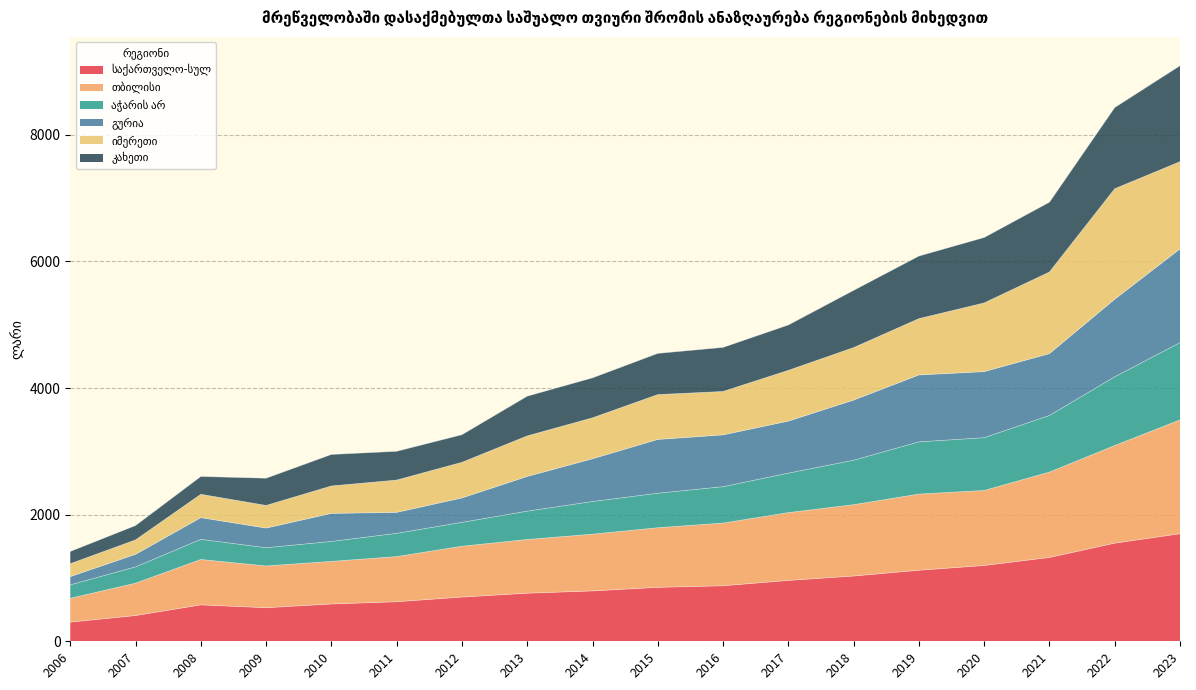

What is the total value across all series at 2014?

4160.9